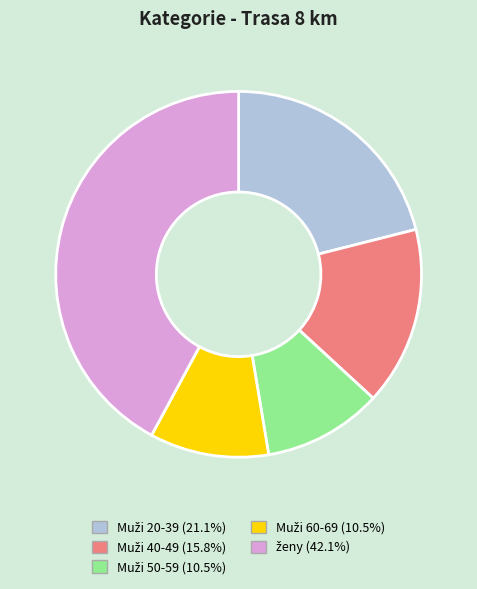

How many slices are in this pie chart?

5